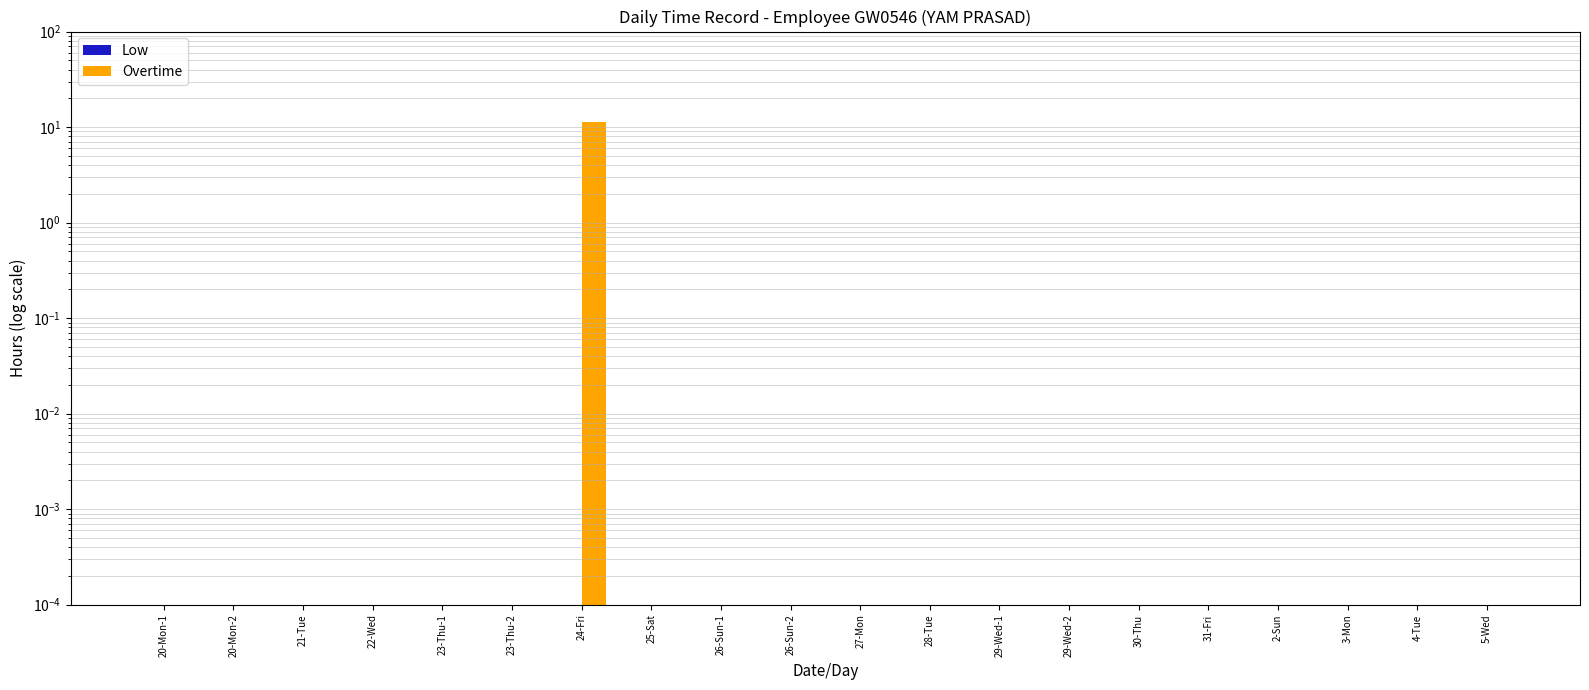

Reading right to left, list all the values displayed in this chart.

Low: 5-Wed=0.0	4-Tue=0.0	3-Mon=0.0	2-Sun=0.0	31-Fri=0.0	30-Thu=0.0	29-Wed-2=0.0	29-Wed-1=0.0	28-Tue=0.0	27-Mon=0.0	26-Sun-2=0.0	26-Sun-1=0.0	25-Sat=0.0	24-Fri=0.0	23-Thu-2=0.0	23-Thu-1=0.0	22-Wed=0.0	21-Tue=0.0	20-Mon-2=0.0	20-Mon-1=0.0
Overtime: 5-Wed=0.0	4-Tue=0.0	3-Mon=0.0	2-Sun=0.0	31-Fri=0.0	30-Thu=0.0	29-Wed-2=0.0	29-Wed-1=0.0	28-Tue=0.0	27-Mon=0.0	26-Sun-2=0.0	26-Sun-1=0.0	25-Sat=0.0	24-Fri=11.3	23-Thu-2=0.0	23-Thu-1=0.0	22-Wed=0.0	21-Tue=0.0	20-Mon-2=0.0	20-Mon-1=0.0